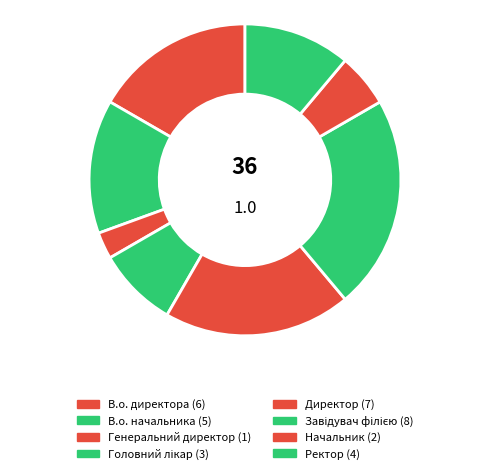

Which slice is the smallest?

Генеральний директор